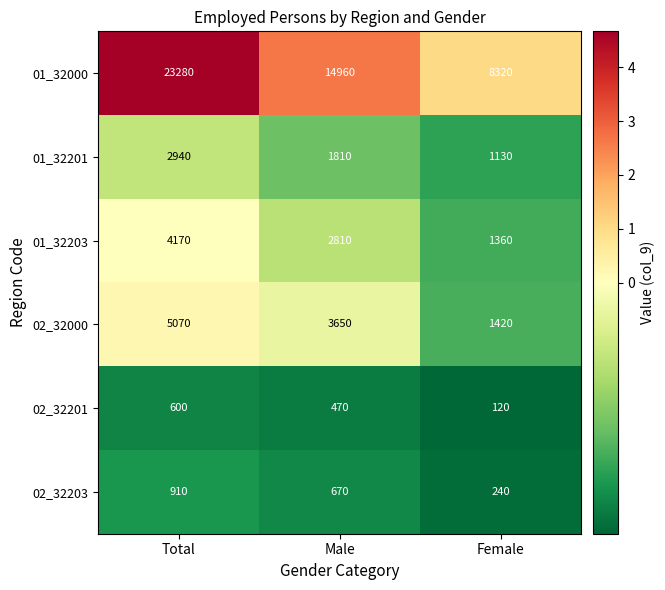

Which series changed the most between Male and Female?

01_32000